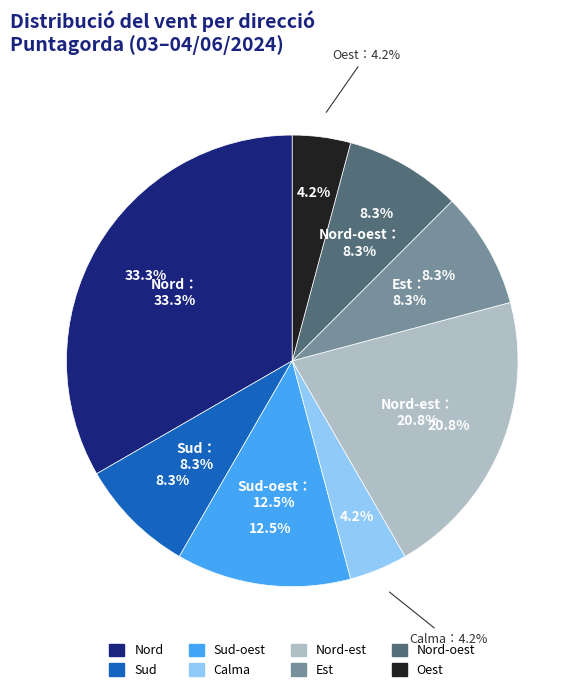

Does Sud-oest account for over 50% of the chart?

No